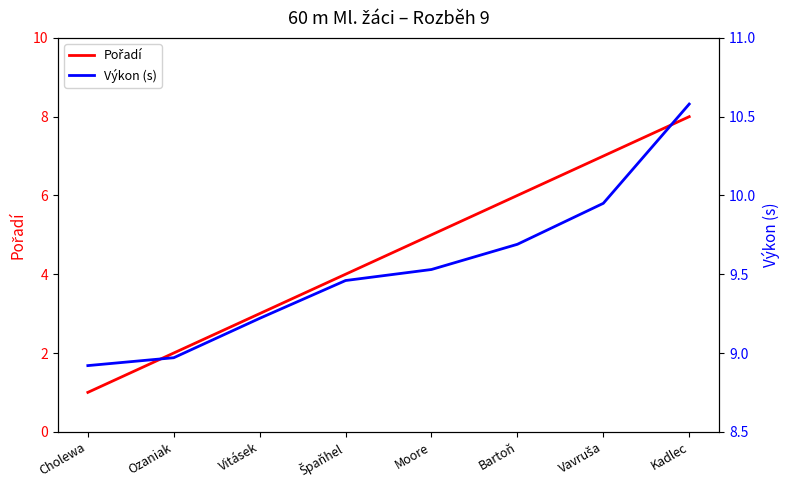

Where does the Výkon (s) series first go above 9?

Vitásek